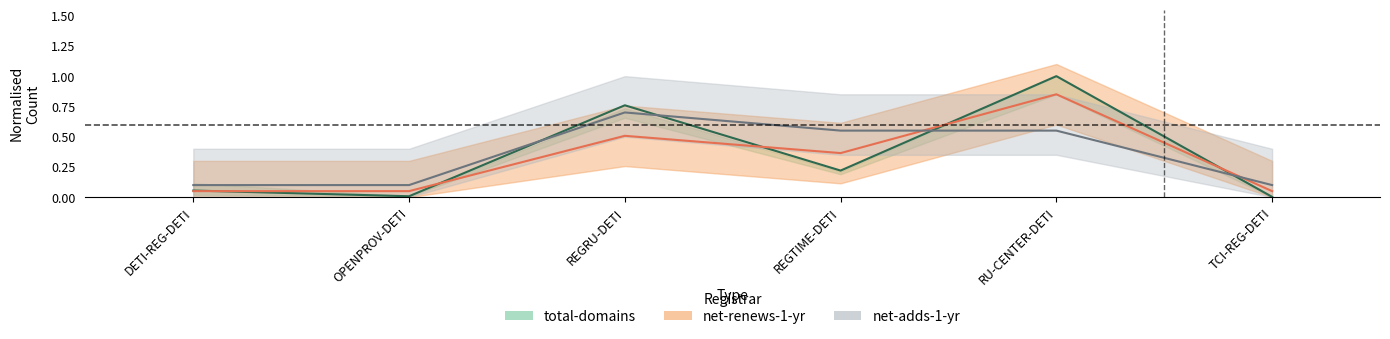

Is it true that total-domains equals 1.5 at RU-CENTER-DETI?

False